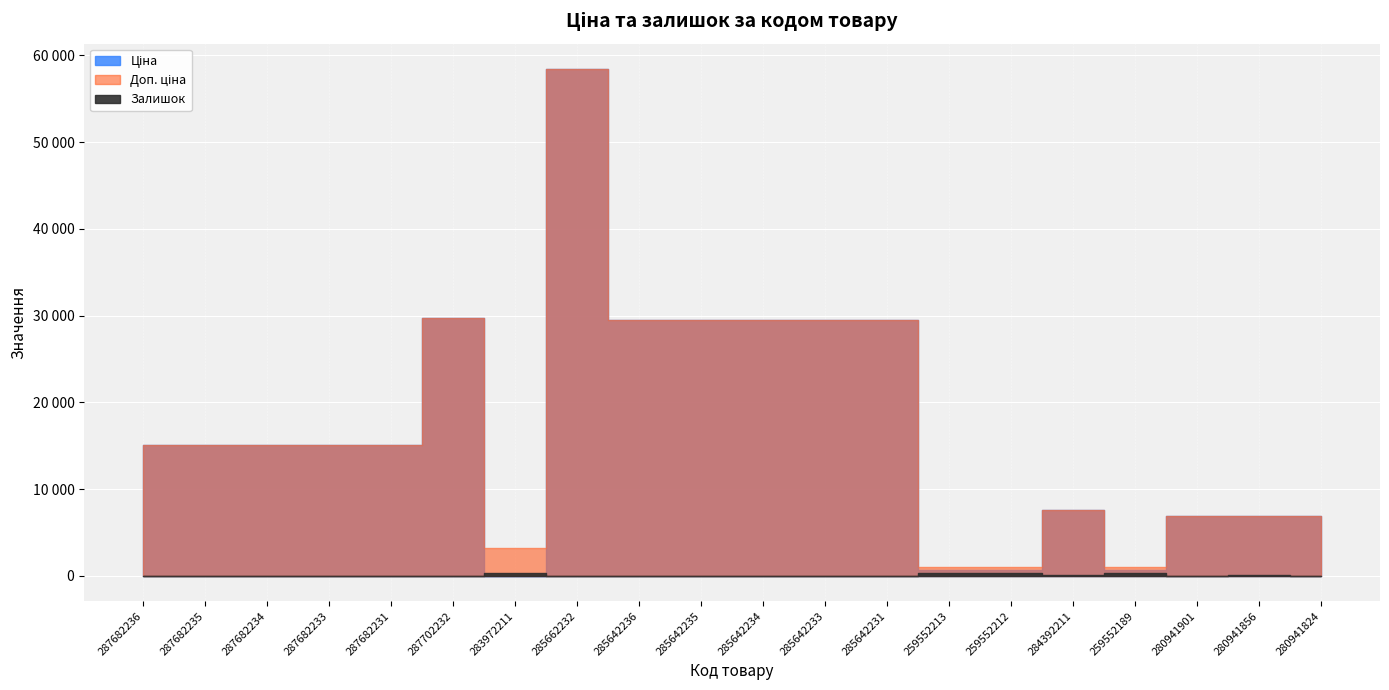

In Доп. ціна, how many points are higher than both neighbors (excluding endpoints)?

3